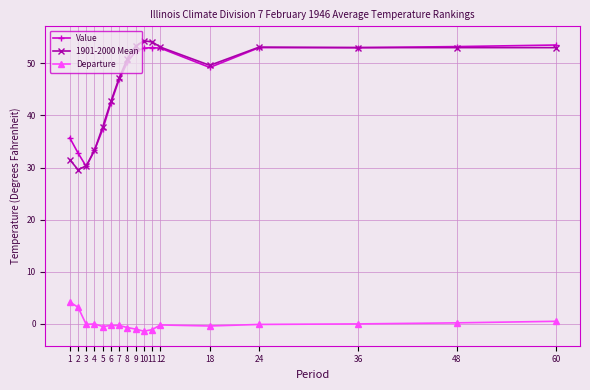

True or false: Departure and 1901-2000 Mean cross at least once.

False